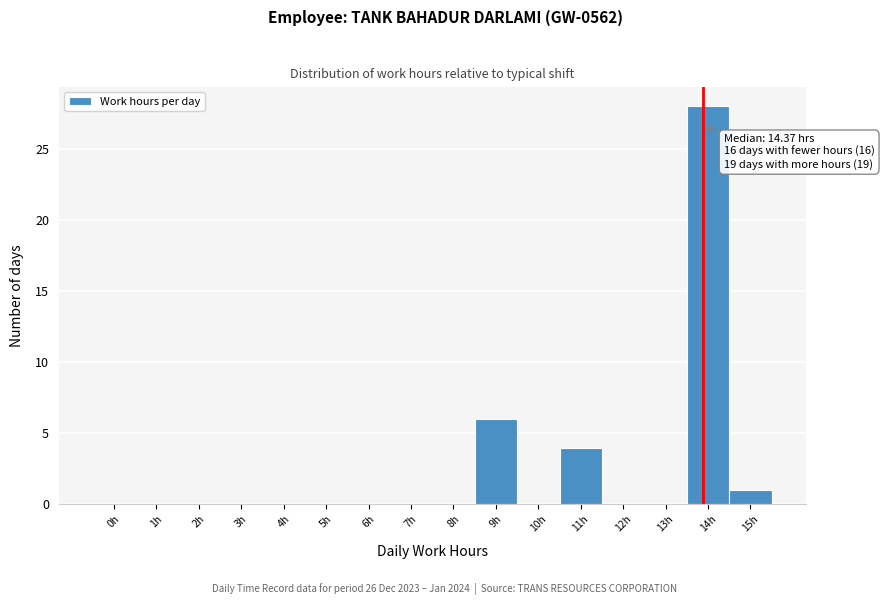

Reading left to right, what are all the values shown in this chart?

0h=0	1h=0	2h=0	3h=0	4h=0	5h=0	6h=0	7h=0	8h=0	9h=6	10h=0	11h=4	12h=0	13h=0	14h=28	15h=1